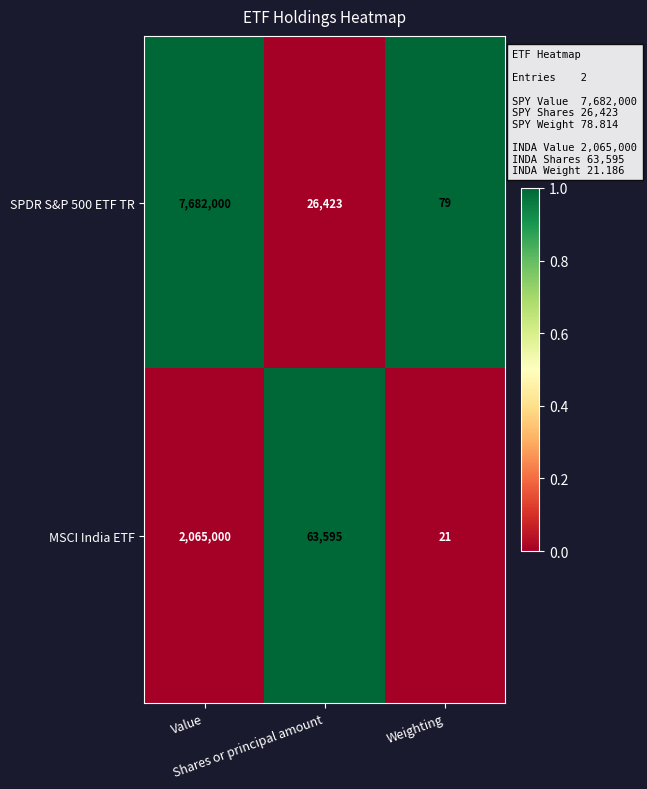

List the series in order of their overall mean, highest first.

SPDR S&P 500 ETF TR, MSCI India ETF